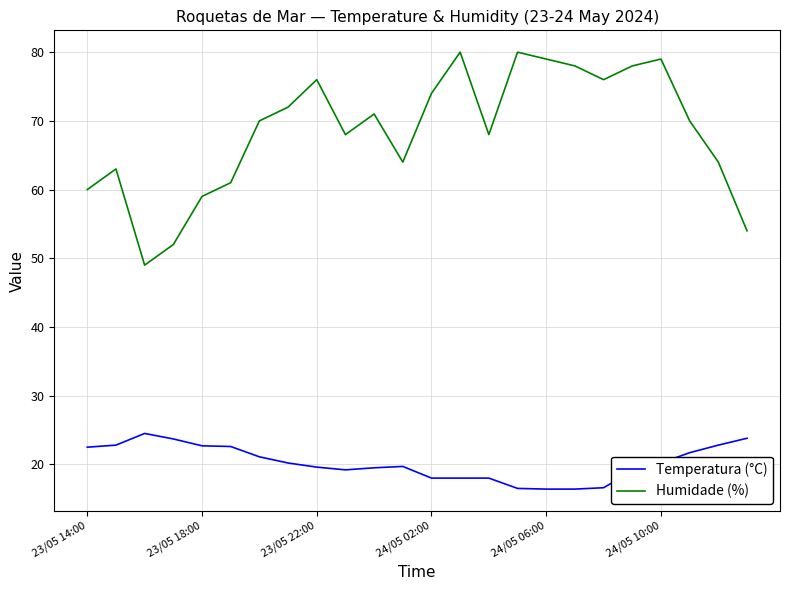

How many interior local valleys does the Humidade (%) series have?

5